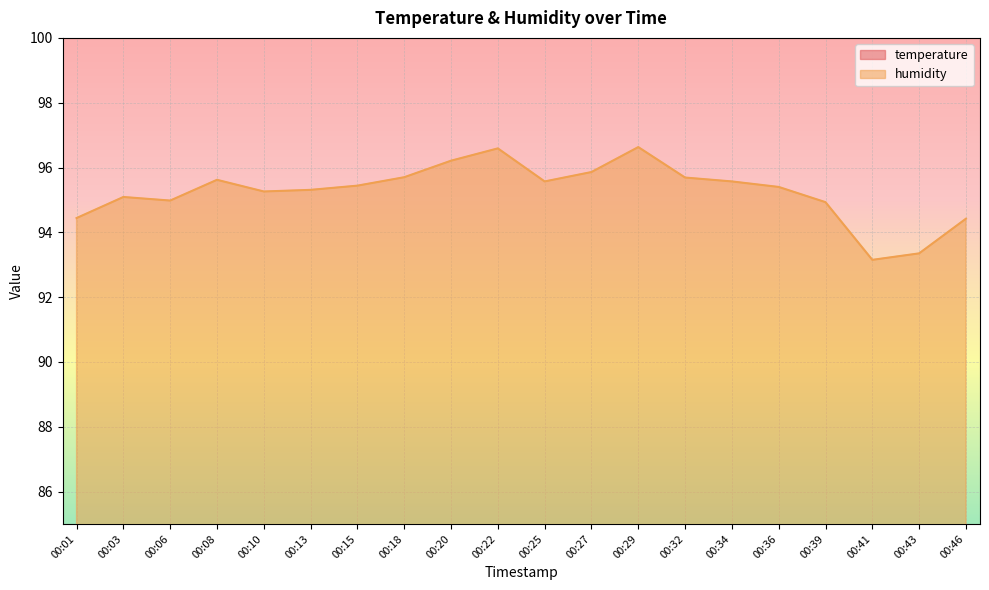

What is the difference between the second highest and second lowest values in the humidity series?

3.2